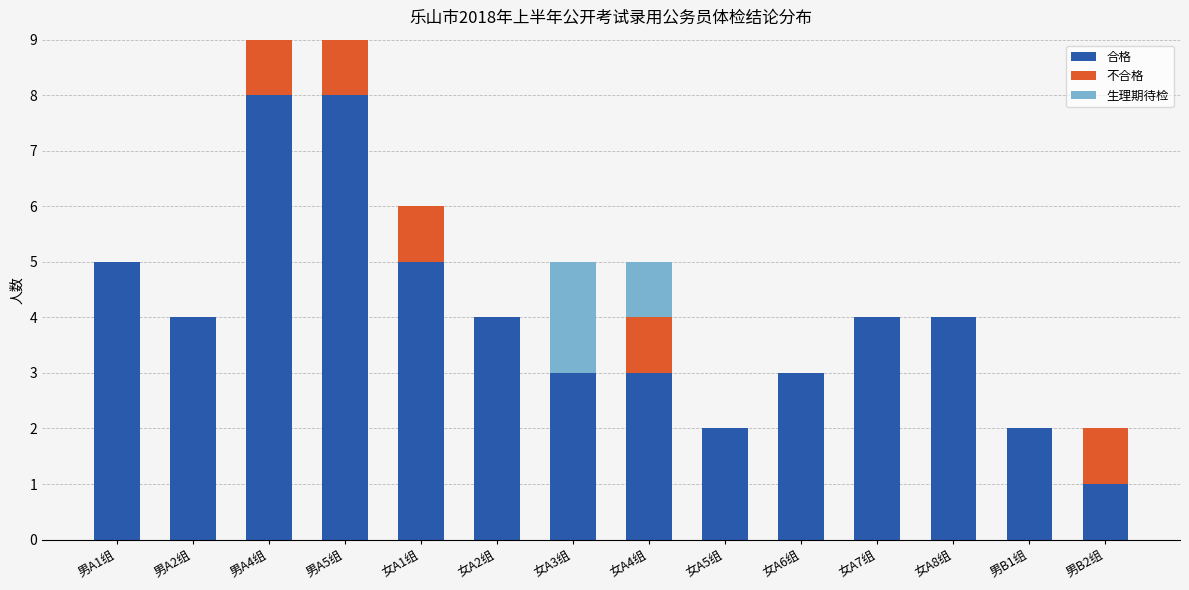

The value of 合格 at 男A2组 is 6. True or false?

False